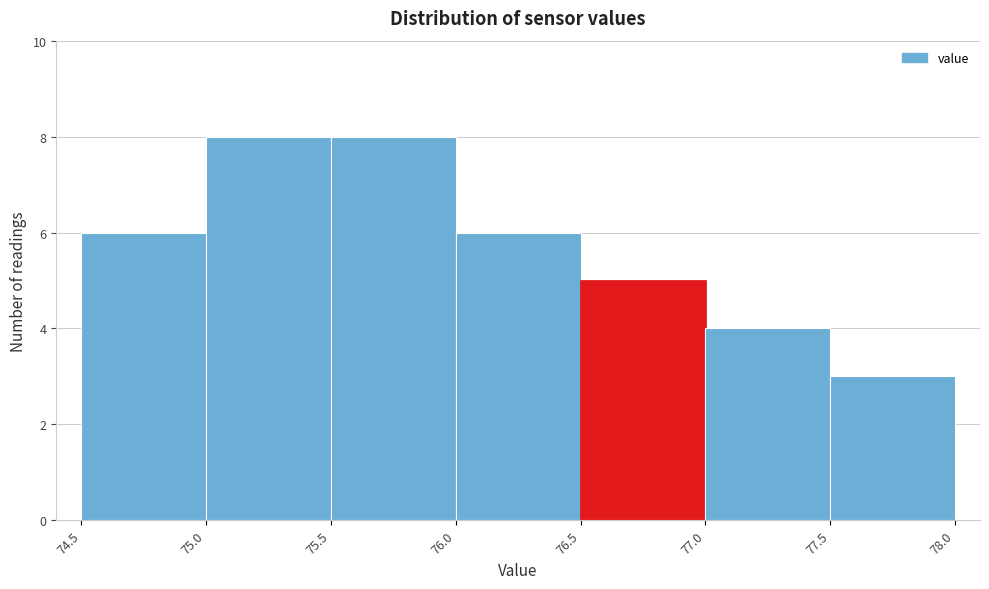

Reading left to right, list every bar in this chart as the range it spans on the x-axis followed by its height. The values are not printed on the chart, so give them approximately, as read against the axis.

74.5 to 75.0: 6
75.0 to 75.5: 8
75.5 to 76.0: 8
76.0 to 76.5: 6
76.5 to 77.0: 5
77.0 to 77.5: 4
77.5 to 78.0: 3